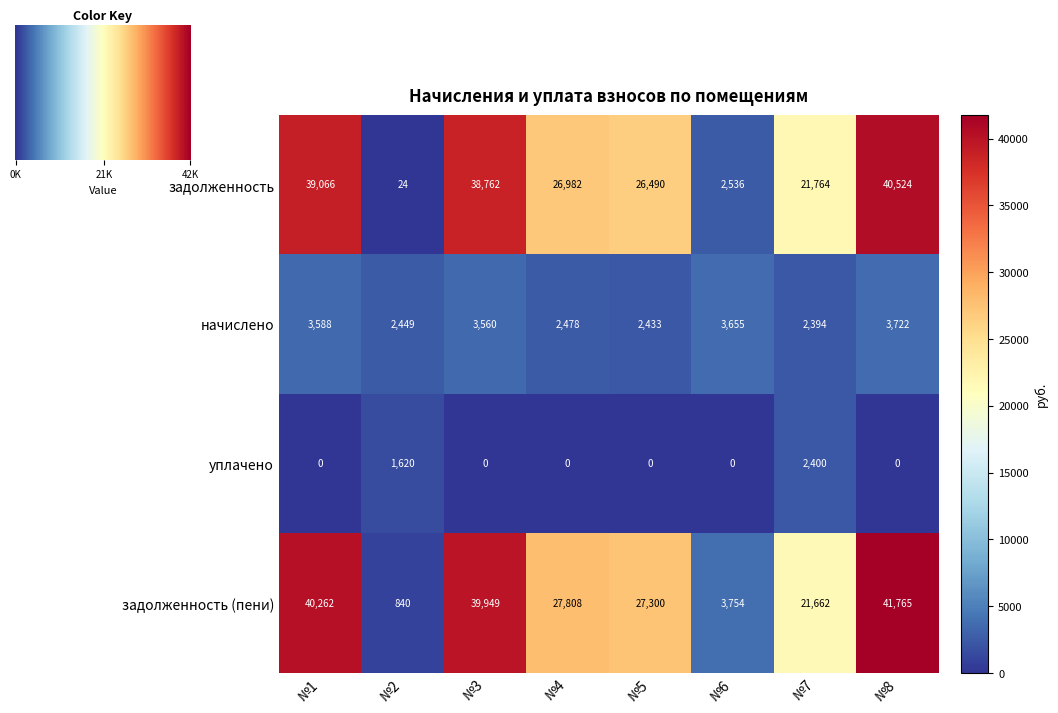

At which label is задолженность (пени) closest to 21302?

№7